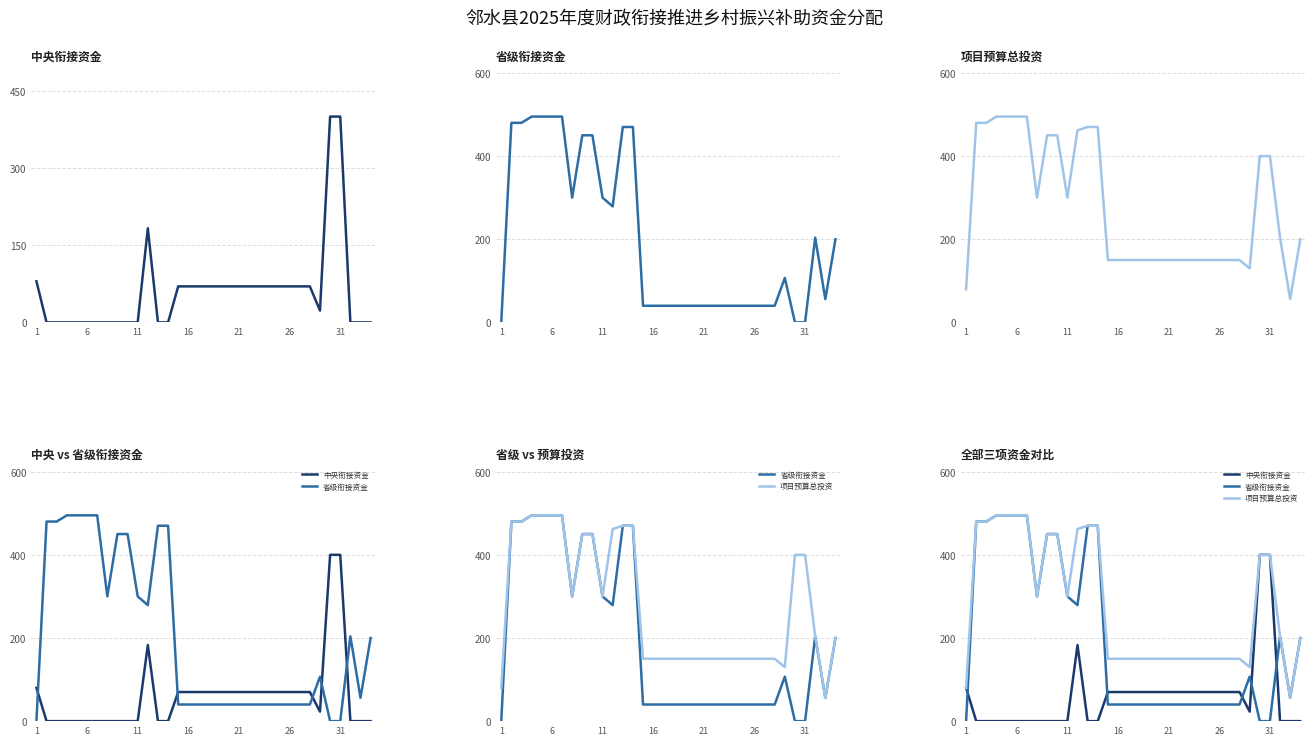

Reading right to left, transcribe all the data shown in this chart.

中央衔接资金: 0.0	0.0	0.0	400.0	400.0	23.0	70.0	70.0	70.0	70.0	70.0	70.0	70.0	70.0	70.0	70.0	70.0	70.0	70.0	70.0	0.0	0.0	183.0	0.0	0.0	0.0	0.0	0.0	0.0	0.0	0.0	0.0	0.0	80.0
省级衔接资金: 200.0	56.0	203.9	0.0	0.0	107.0	40.0	40.0	40.0	40.0	40.0	40.0	40.0	40.0	40.0	40.0	40.0	40.0	40.0	40.0	470.0	470.0	279.0	300.0	450.0	450.0	300.0	495.0	495.0	495.0	495.0	480.0	480.0	0.0
项目预算总投资: 200.0	56.0	203.9	400.0	400.0	130.0	150.0	150.0	150.0	150.0	150.0	150.0	150.0	150.0	150.0	150.0	150.0	150.0	150.0	150.0	470.0	470.0	462.0	300.0	450.0	450.0	300.0	495.0	495.0	495.0	495.0	480.0	480.0	80.0